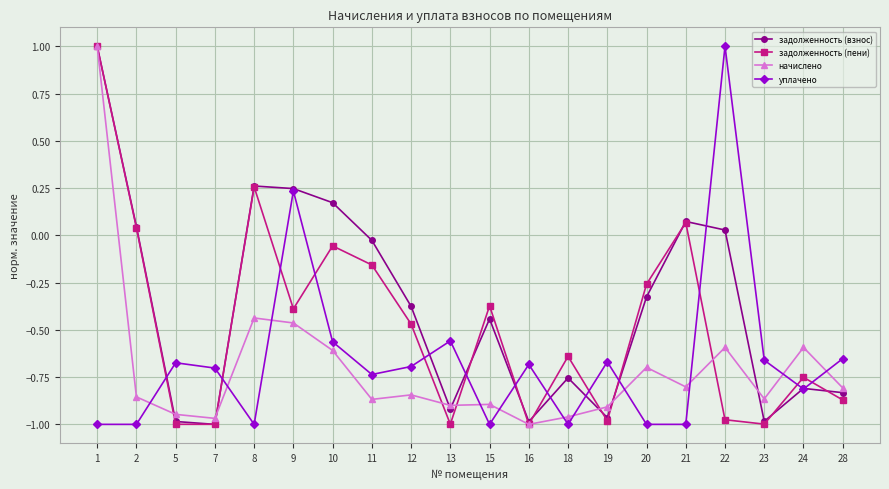

The задолженность (взнос) series shows -1.0 at 7. True or false?

True